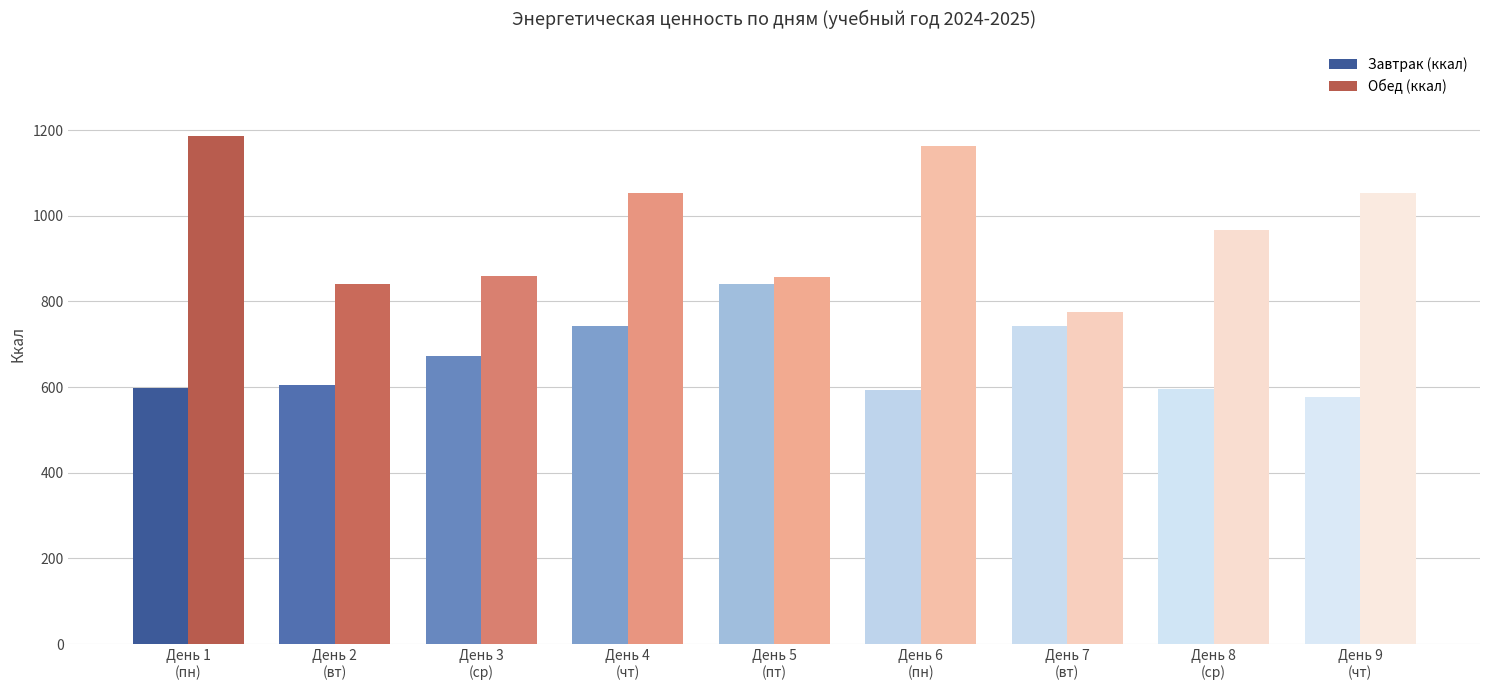

What is the sum of all Завтрак (ккал) values?

5969.7